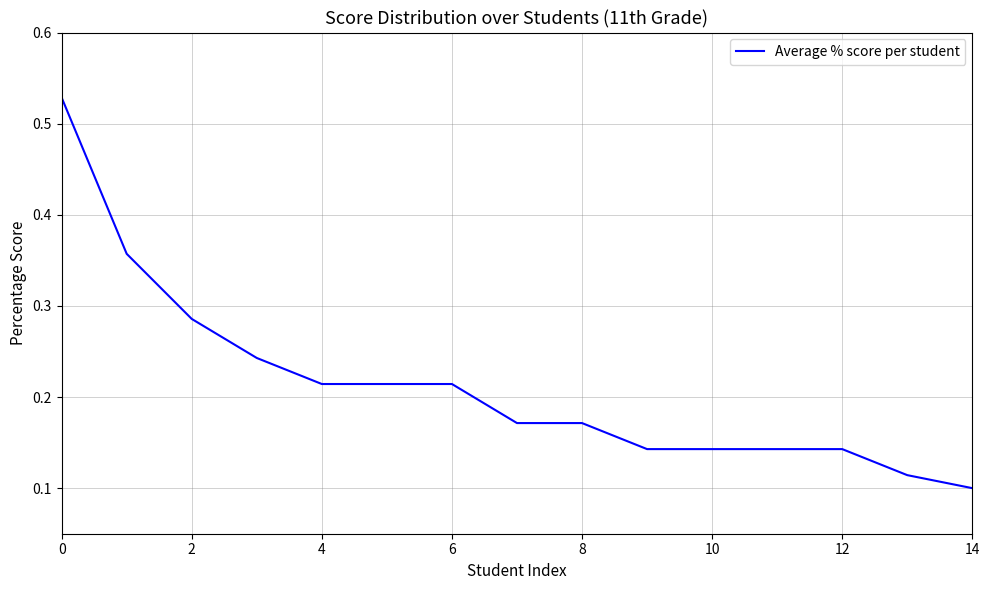

How many values are between 0 and 1?

15